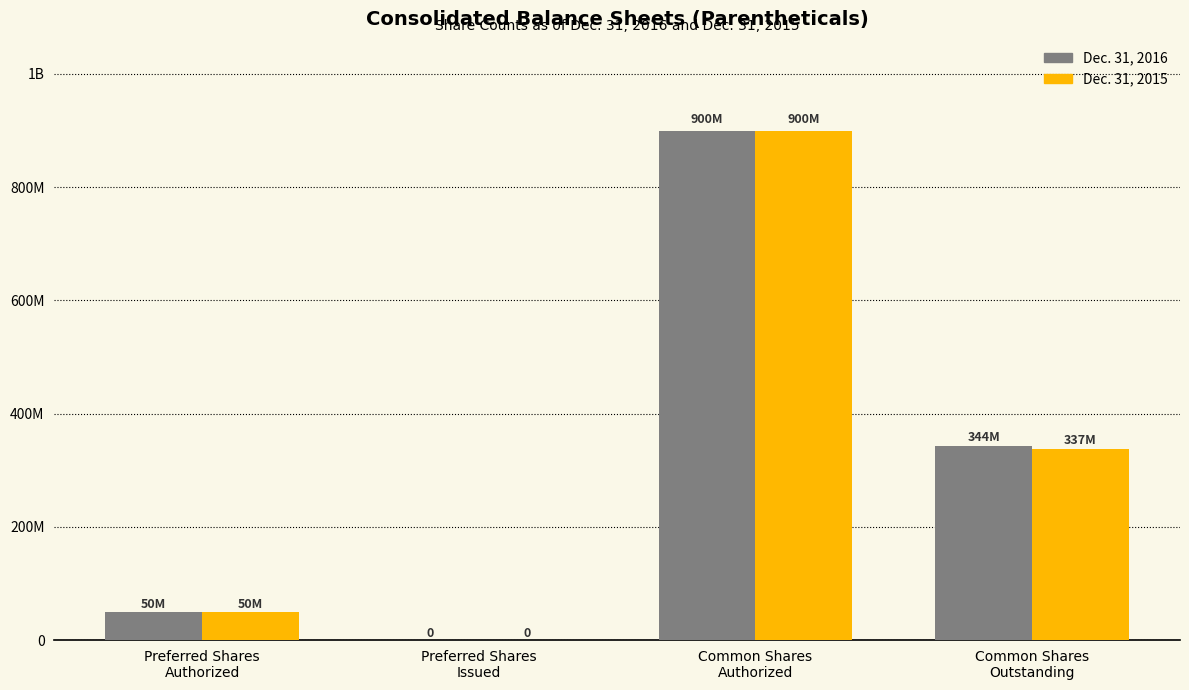

Are the bars grouped side by side (vs. stacked)?

Yes